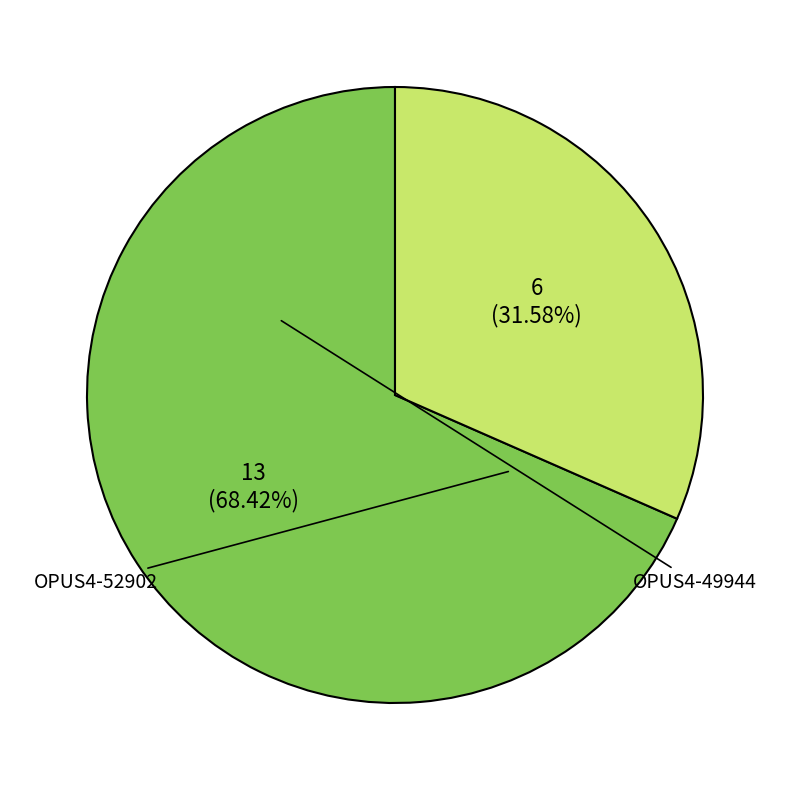

What percentage is the OPUS4-49944 slice, to the nearest percent?

32%